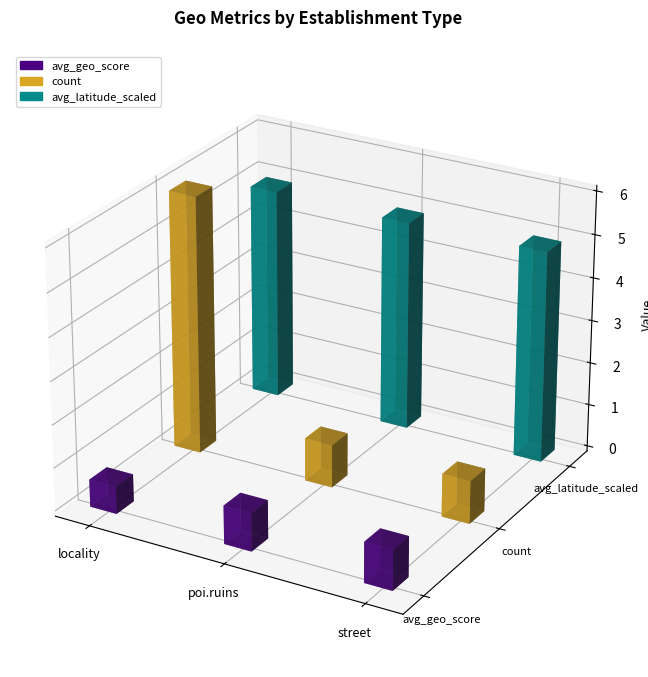

Which category has the highest value across all series?

locality